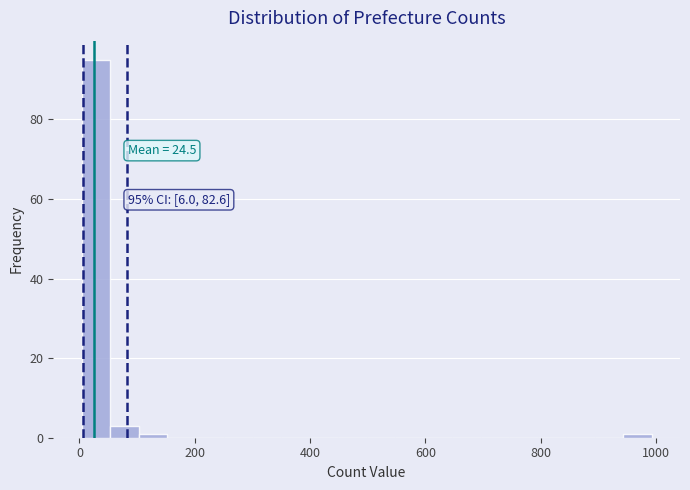

Around what value on the x-axis is the tallest bar? Give the approximate position of its centre, as read against the axis.

20